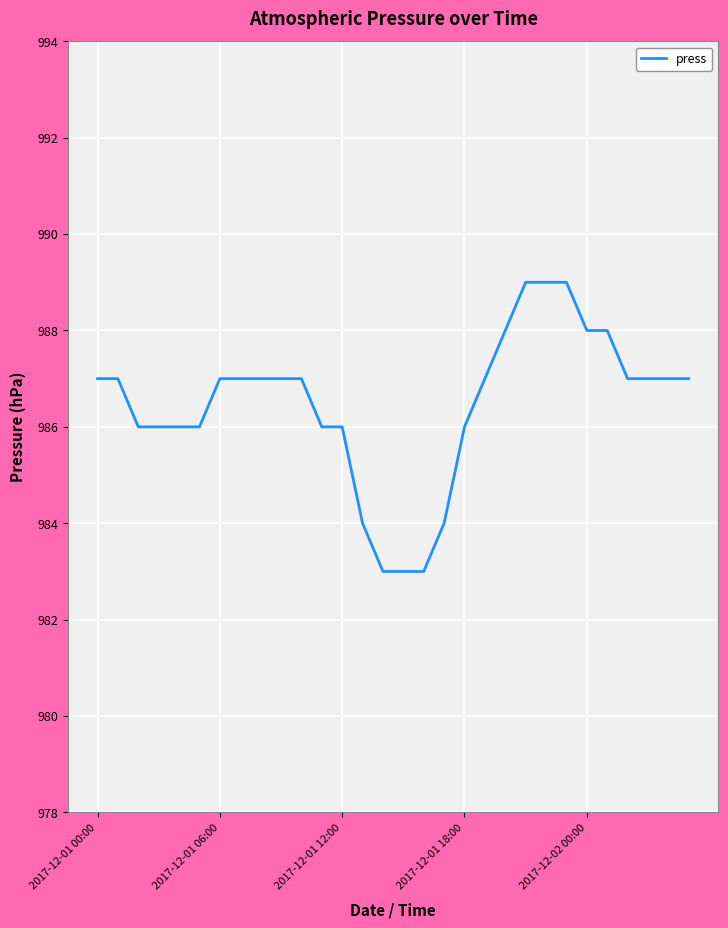

What is the difference between the maximum and minimum values?

6